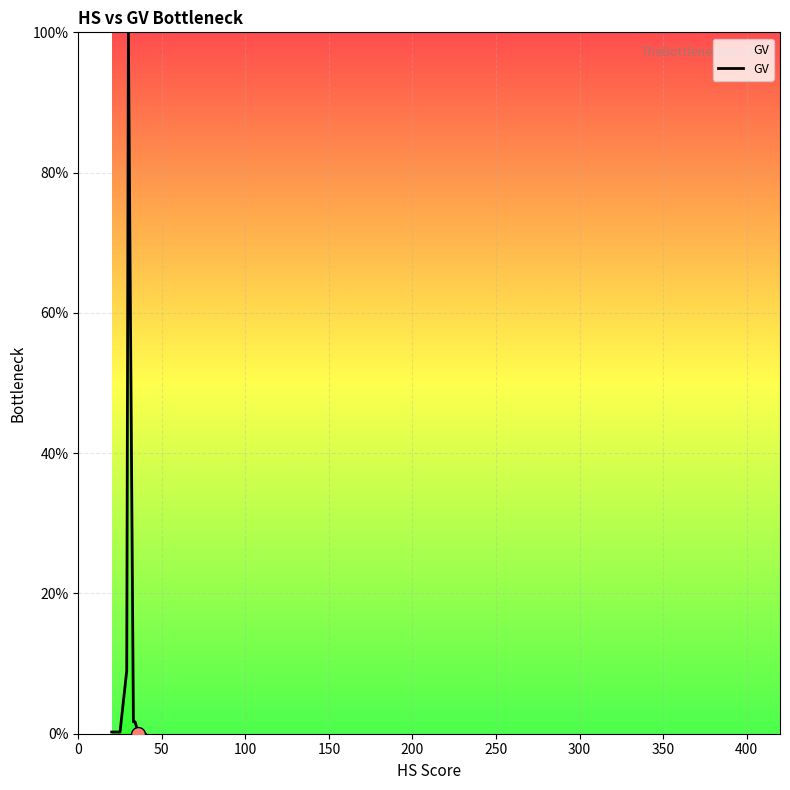

What is the greatest value displayed?

100.0